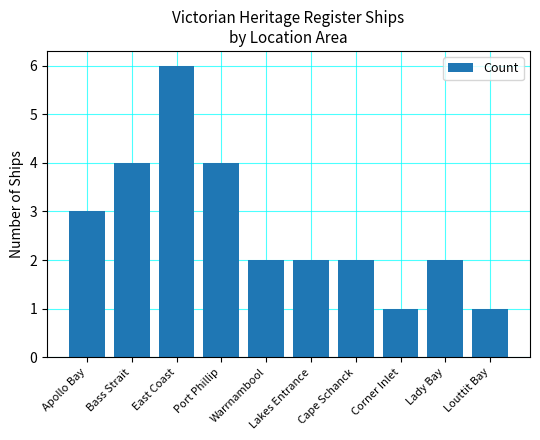

Which has a higher value, Lady Bay or Bass Strait?

Bass Strait